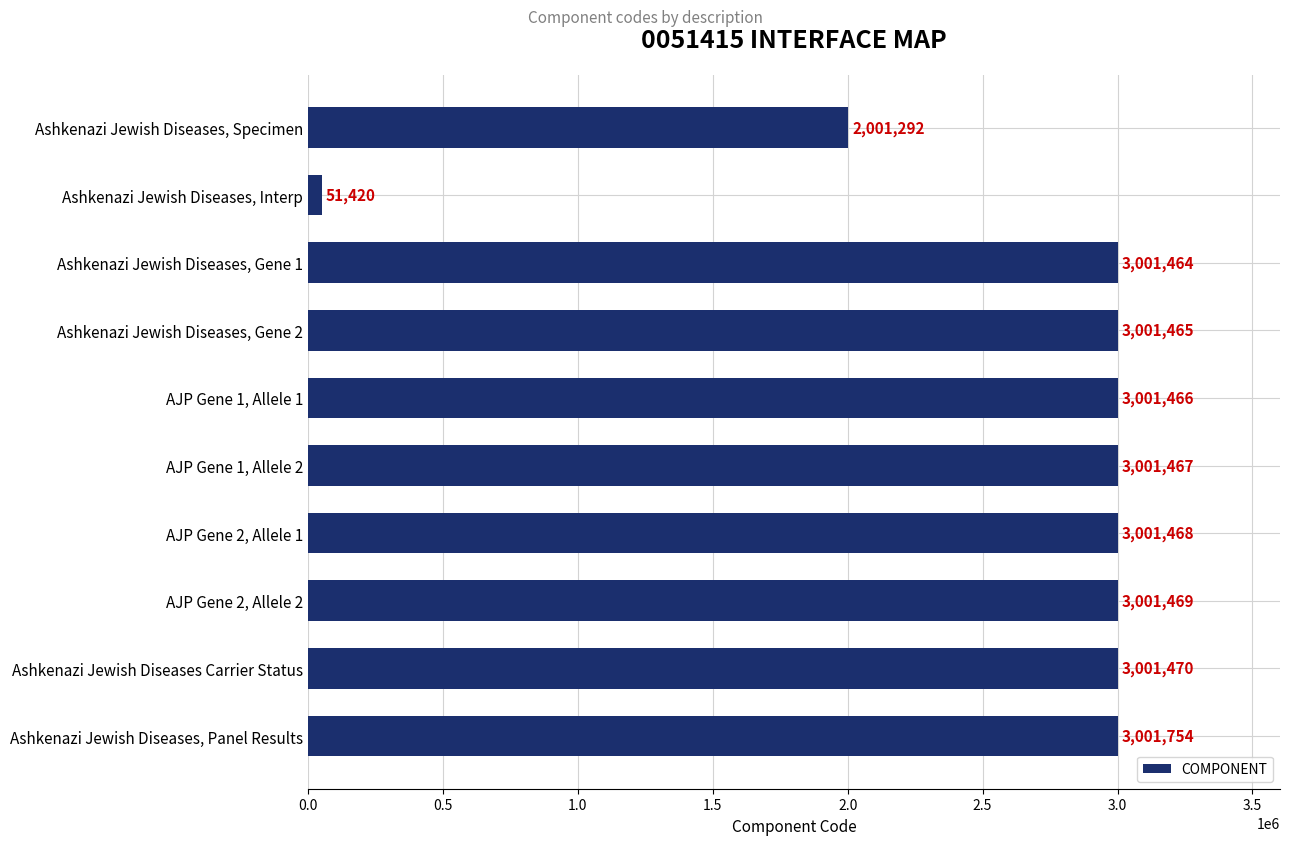

Reading bottom to top, transcribe all the data shown in this chart.

3001754	3001470	3001469	3001468	3001467	3001466	3001465	3001464	51420	2001292